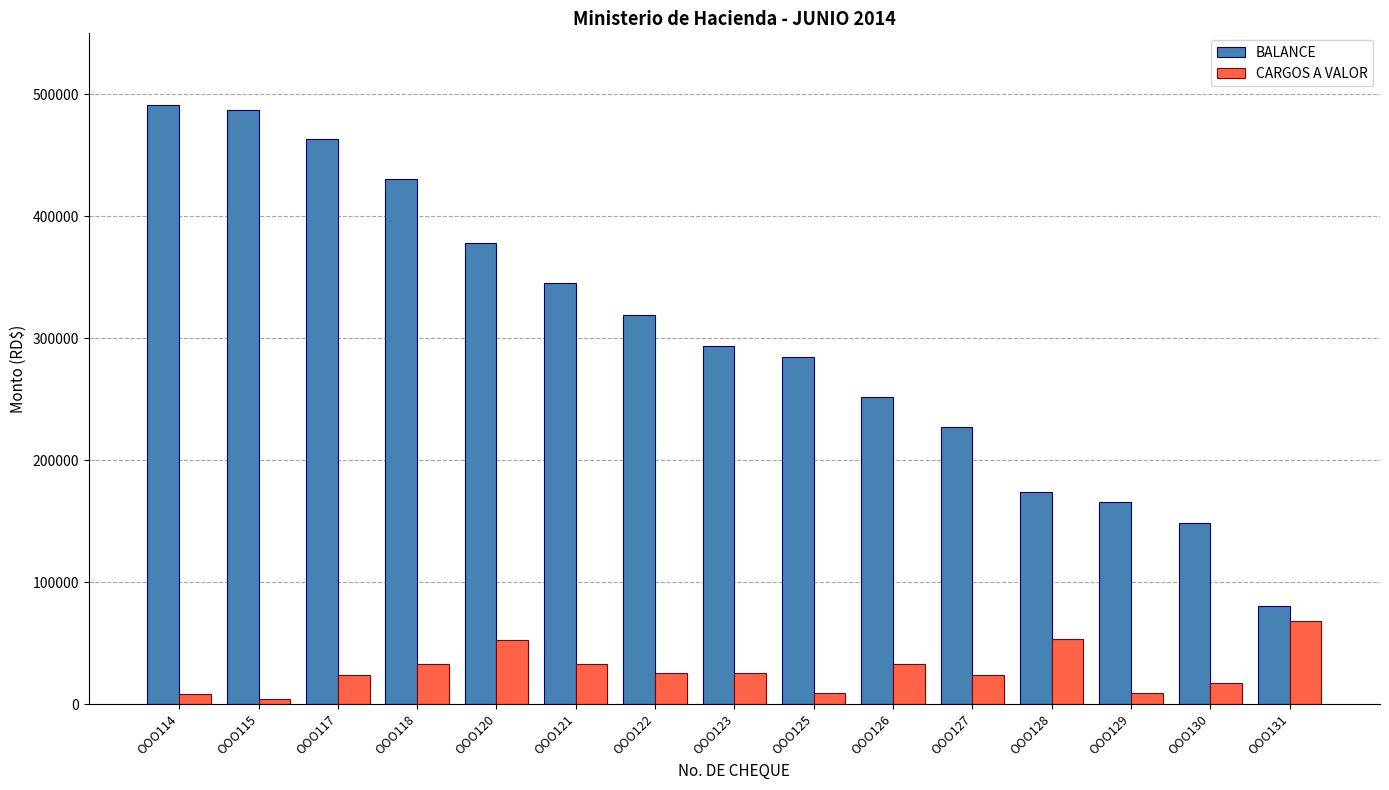

What are all the series names shown in the legend?

BALANCE, CARGOS A VALOR